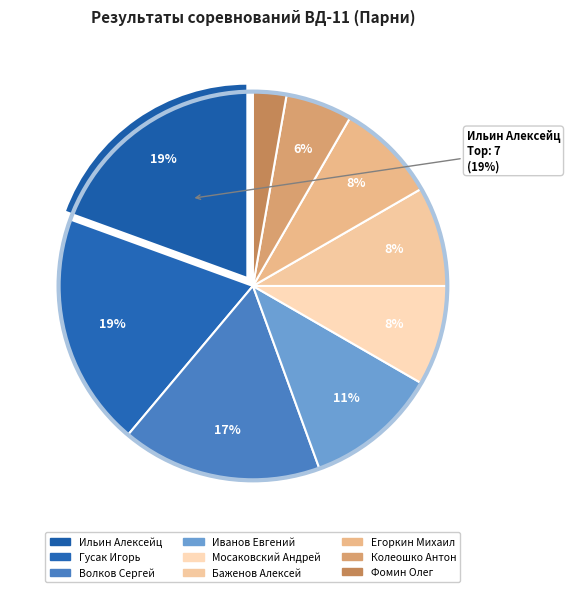

How many slices are in this pie chart?

9